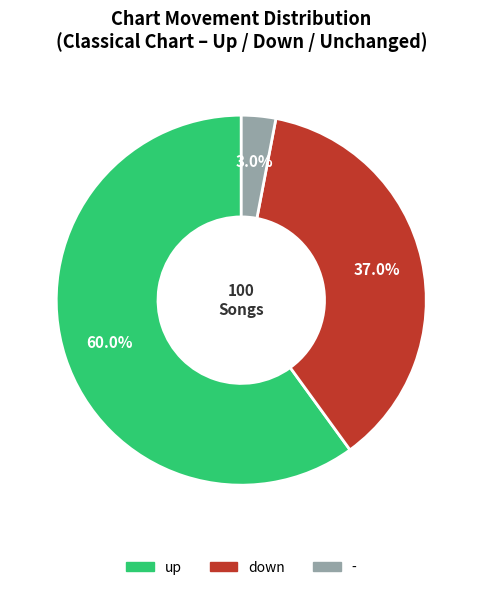

What is the largest slice in the pie chart?

up